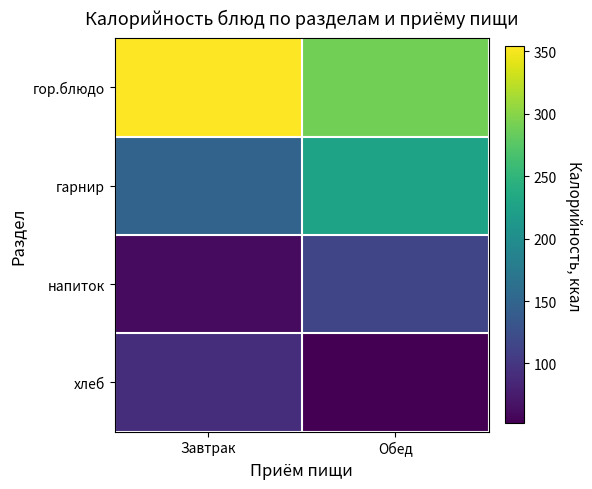

How many distinct data groups are displayed?

4